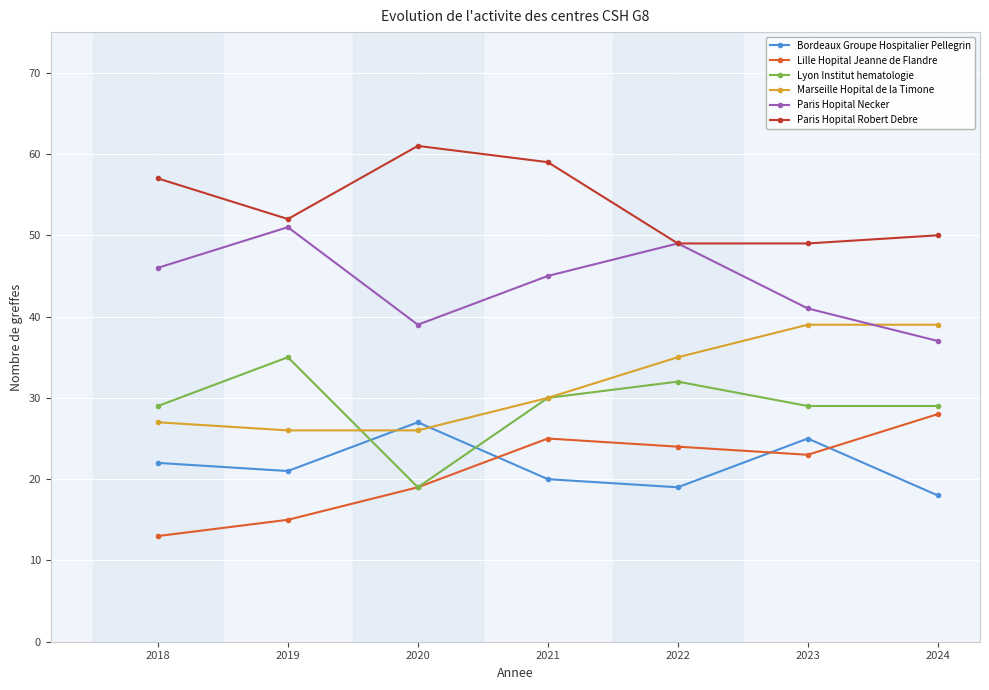

At which label does Lille Hopital Jeanne de Flandre reach its peak?

2024